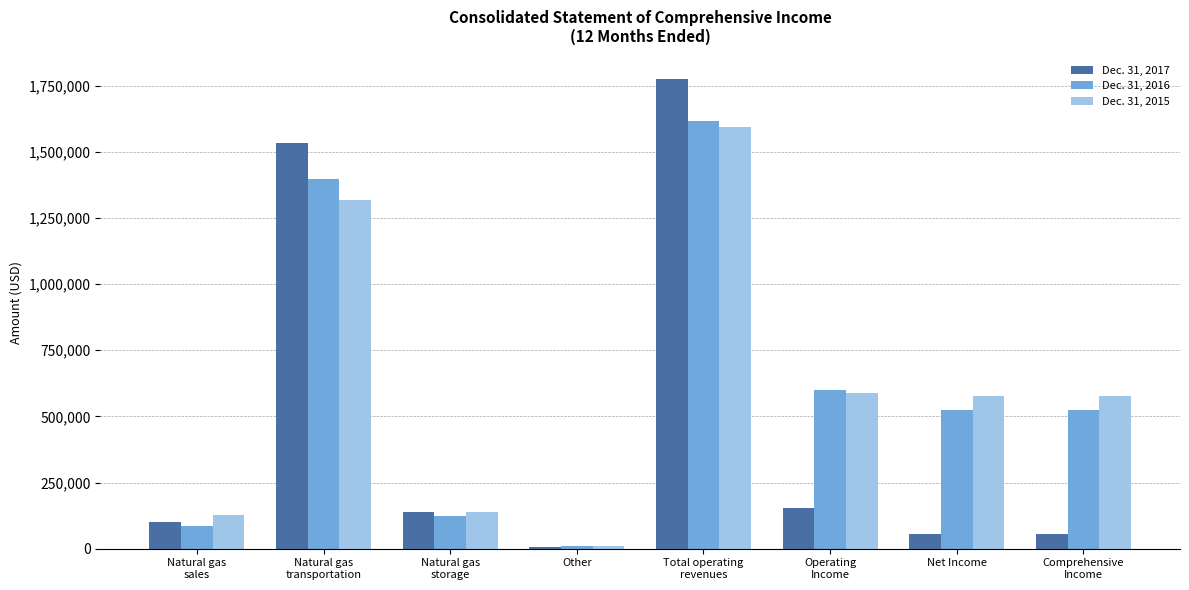

What is the label of the 1st bar from the left?

Natural gas
sales